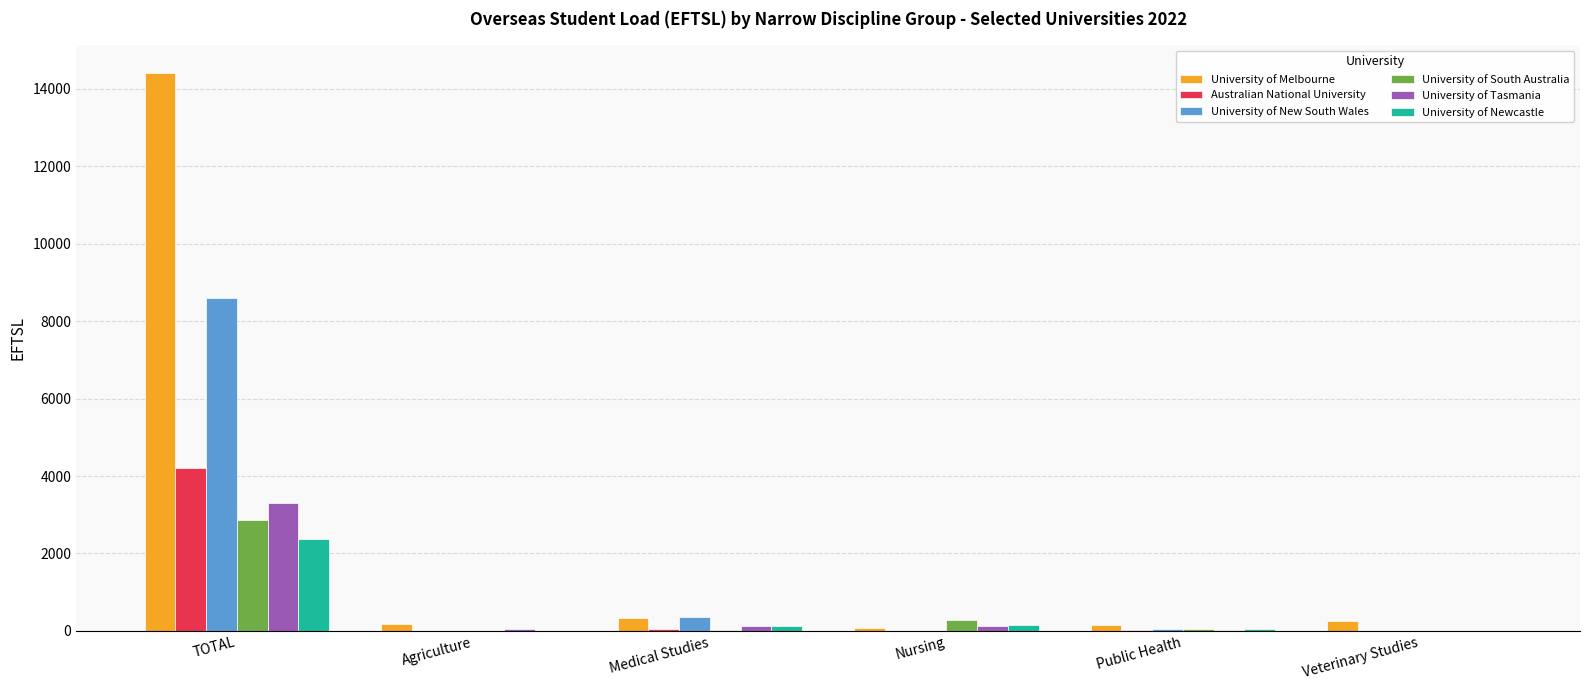

Which series has the largest total across all categories?

University of Melbourne